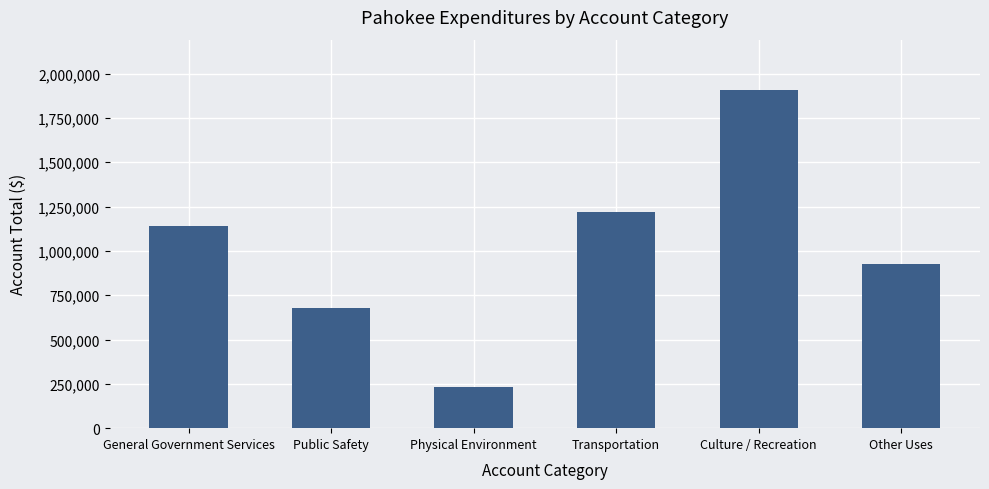

What is the change in value from Physical Environment to Other Uses?

+694985